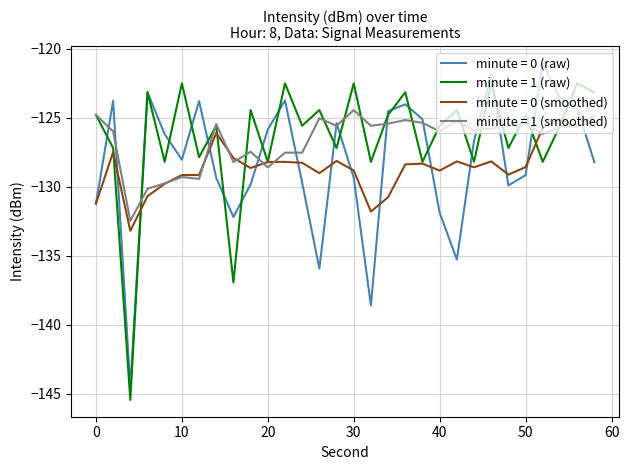

What is the highest value of the minute = 1 (smoothed) series?

-124.4